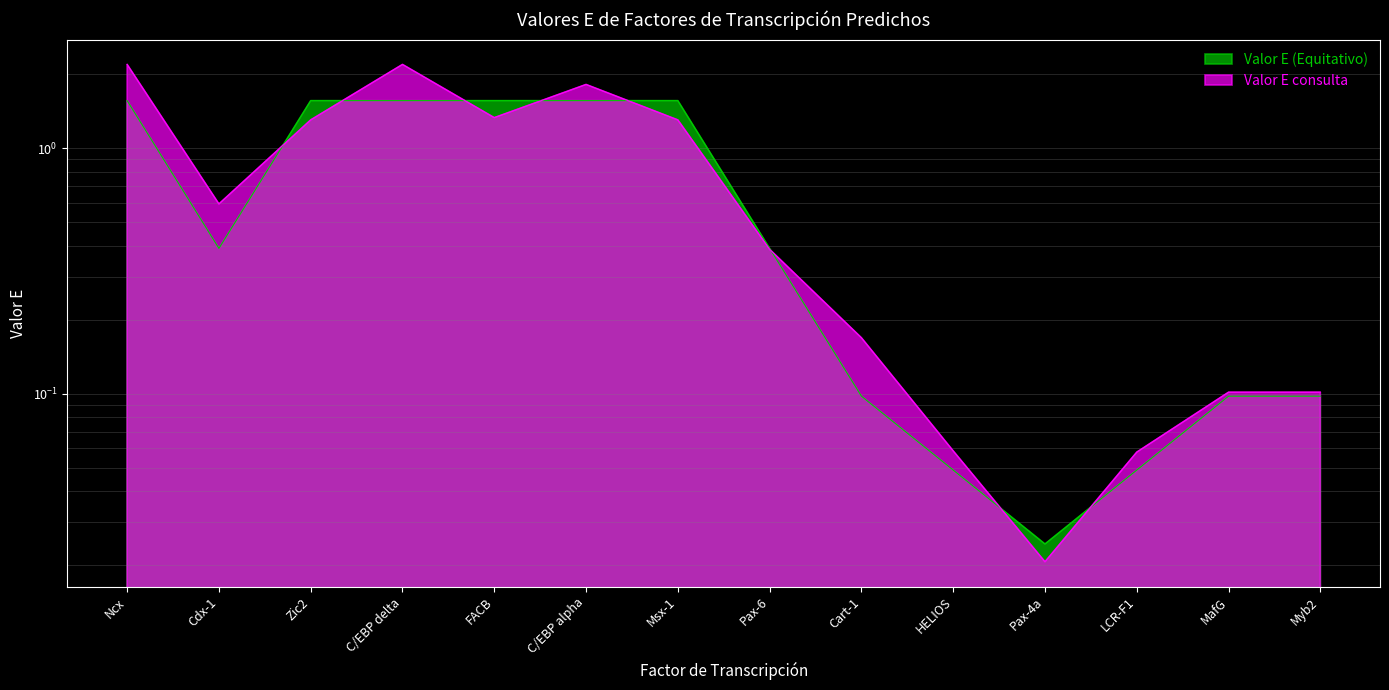

How many interior local valleys does the Valor E (Equitativo) series have?

2